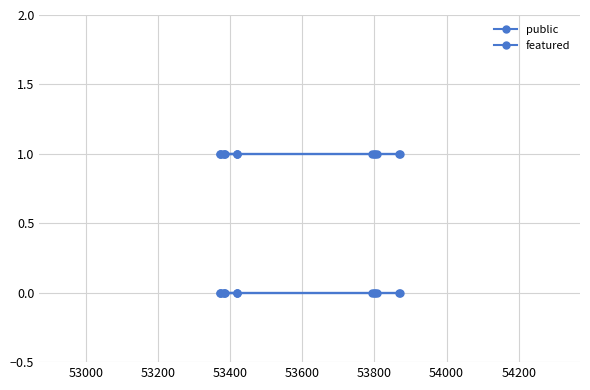

True or false: featured and public cross at least once.

False